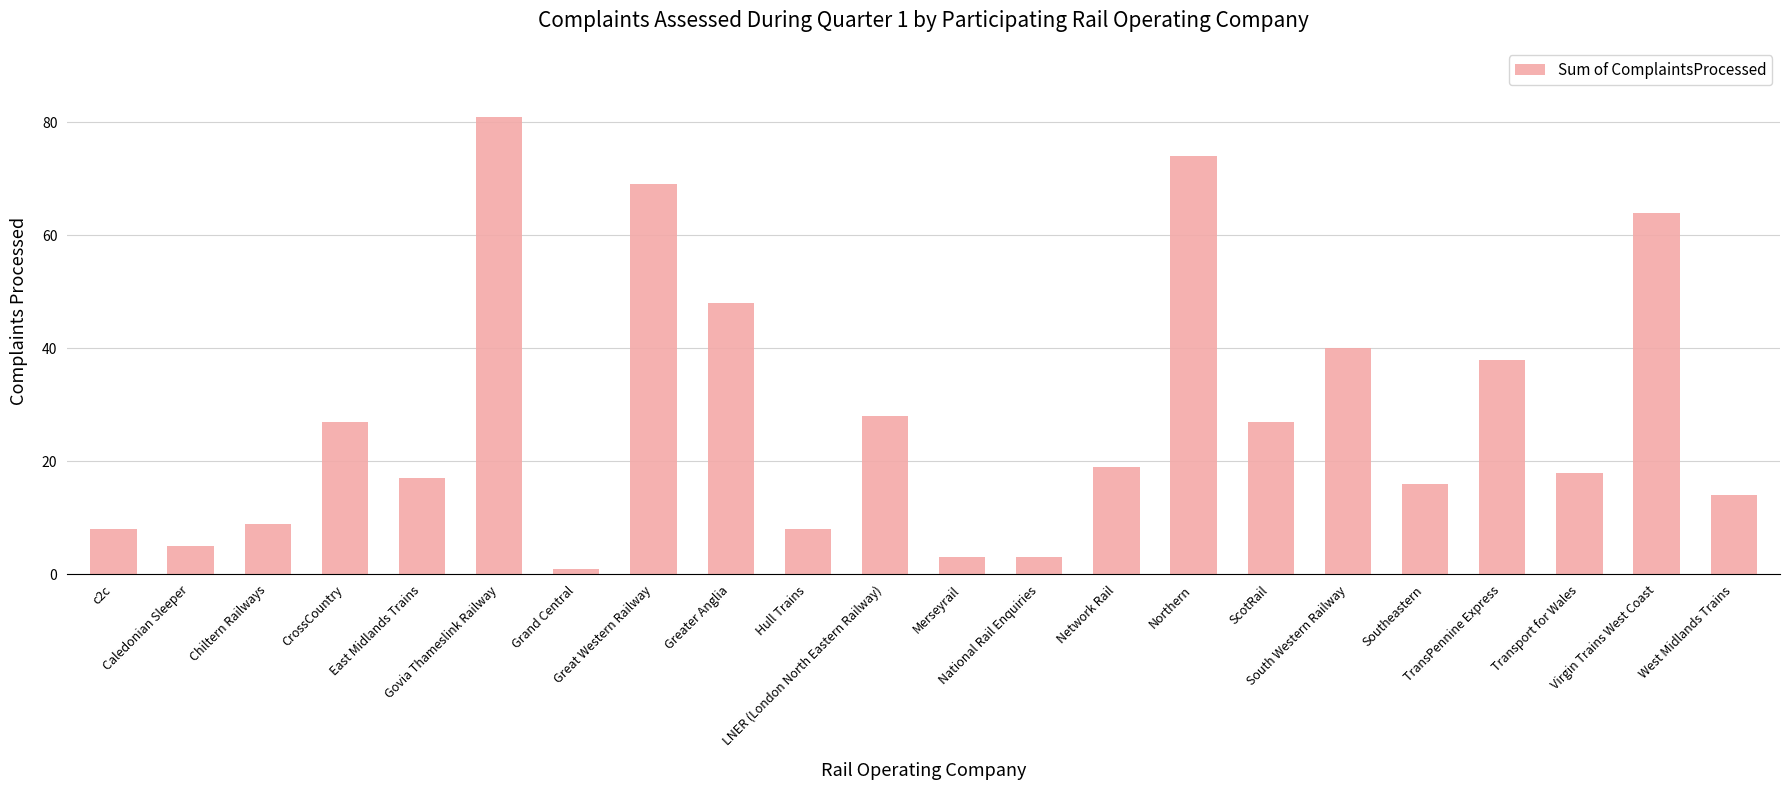

True or false: the data shows 14 at West Midlands Trains.

True